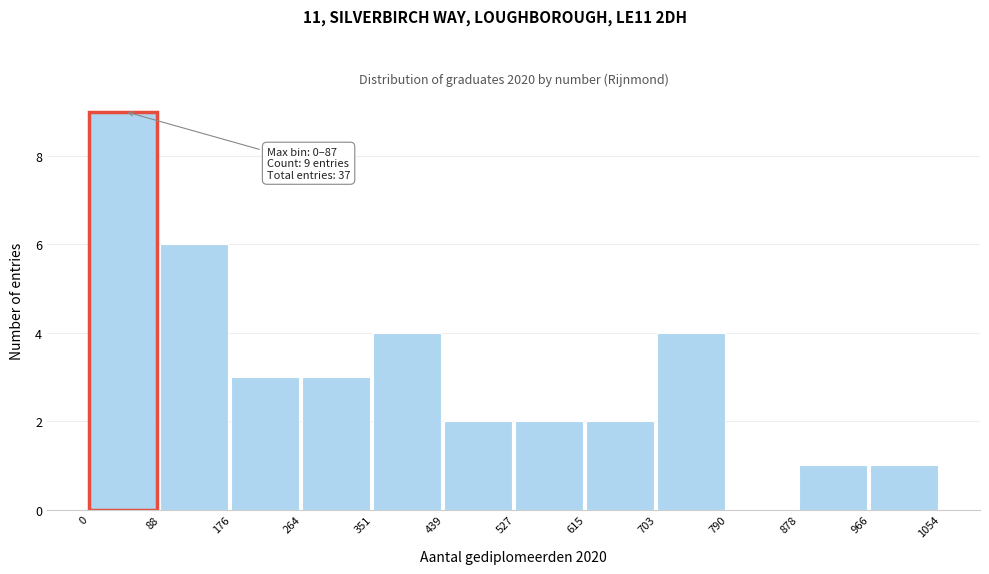

Which range on the x-axis has the tallest bar?

0 to 88